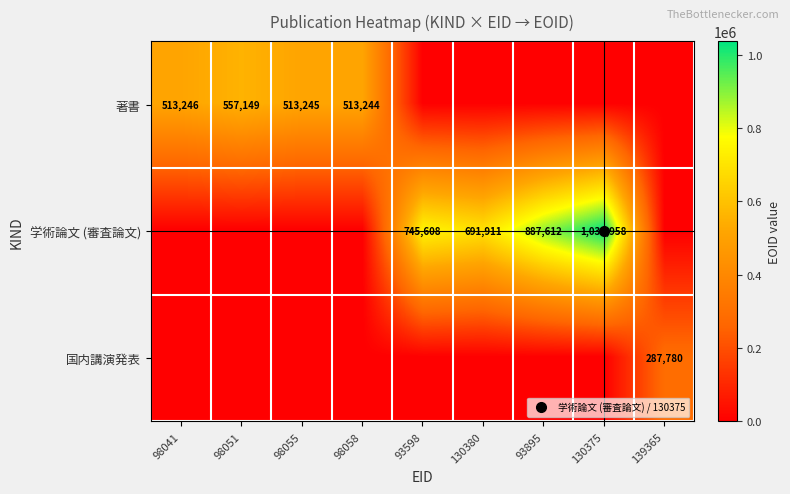

What is the highest value of the 国内講演発表 series?

287780